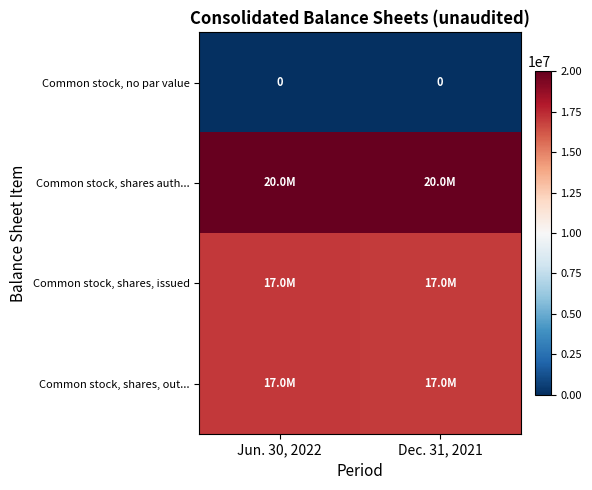

Which series has the largest total across all categories?

Common stock, shares auth...